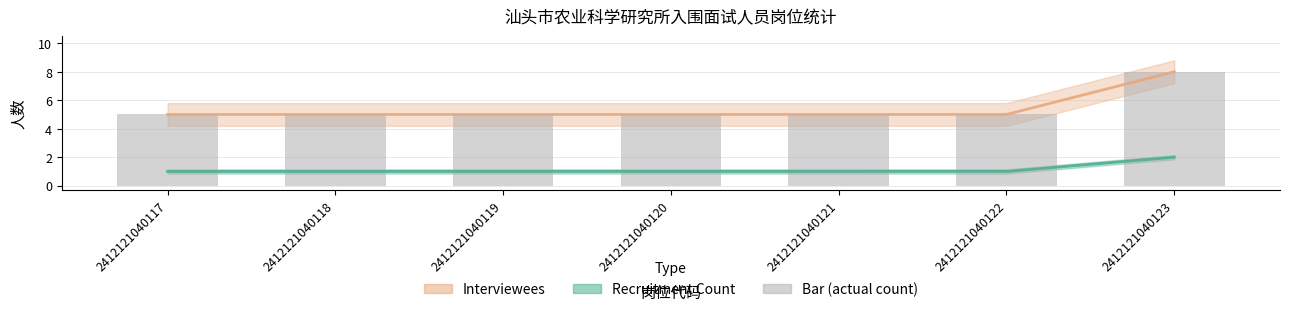

List the labels in order of value, largest first.

2412121040123, 2412121040117, 2412121040118, 2412121040119, 2412121040120, 2412121040121, 2412121040122